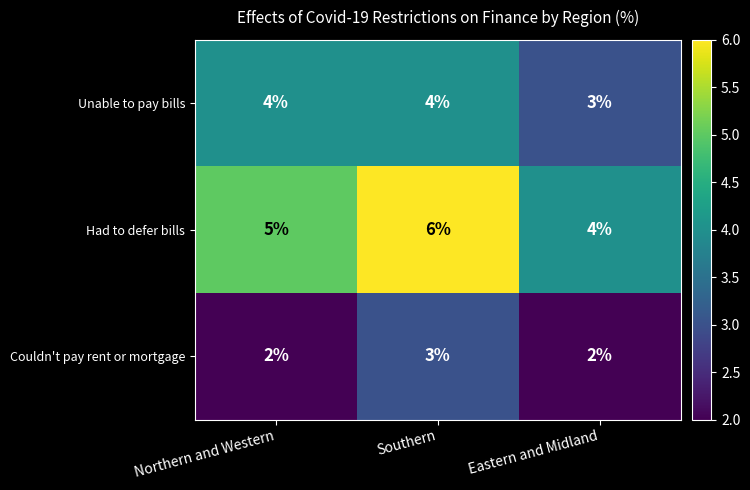

Reading left to right, extract all data points from this chart.

Unable to pay bills: 4	4	3
Had to defer bills: 5	6	4
Couldn't pay rent or mortgage: 2	3	2